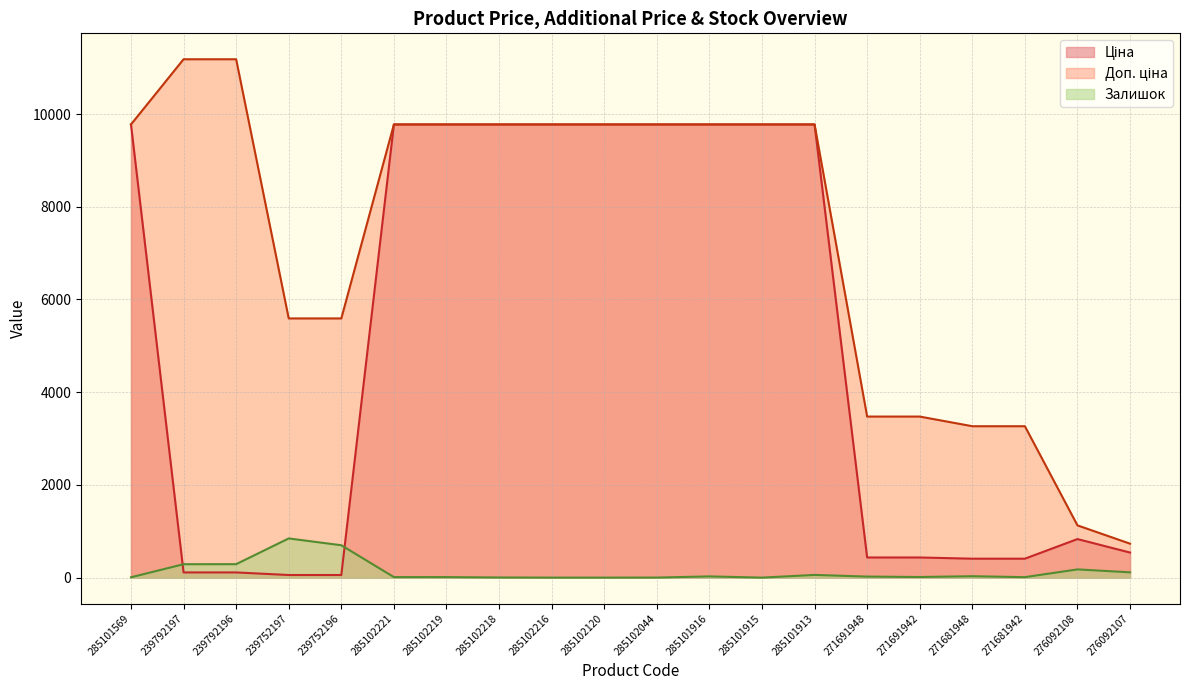

What position from the left is 239752197?

4